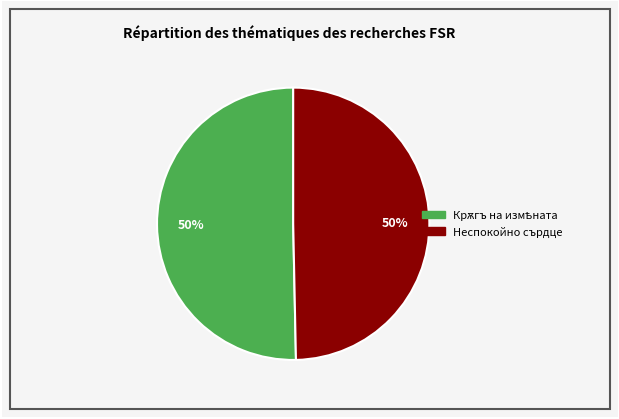

True or false: Неспокойно сърдце accounts for 50% of the total.

True